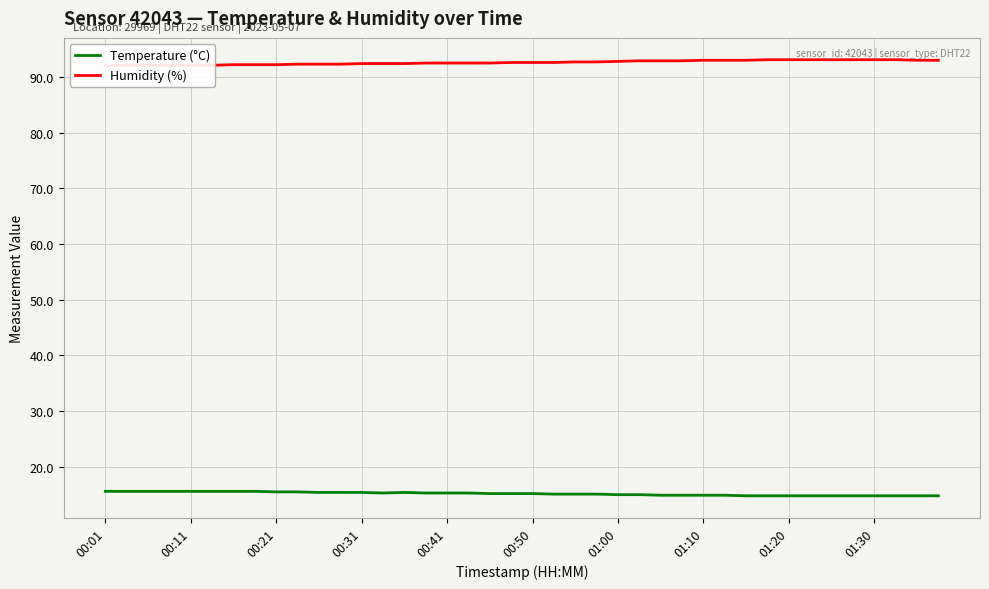

What is the total value across all series at 19?

107.8